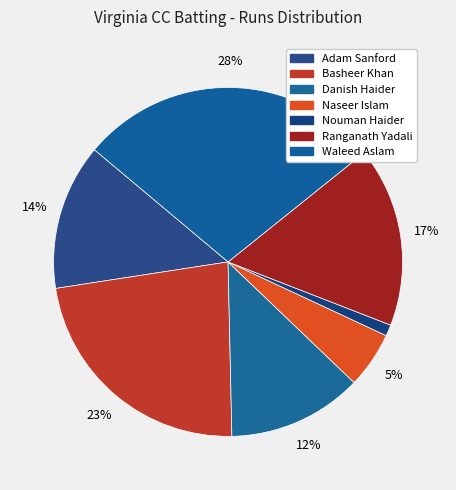

How many segments does this pie chart have?

7